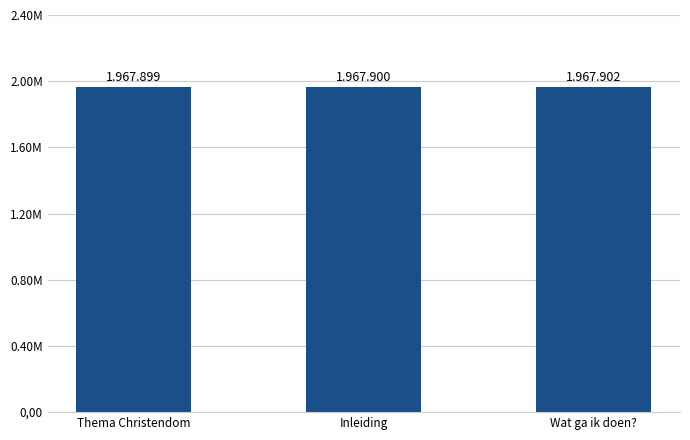

Approximately how many times larger is the value at Thema Christendom compared to Wat ga ik doen??

1.0